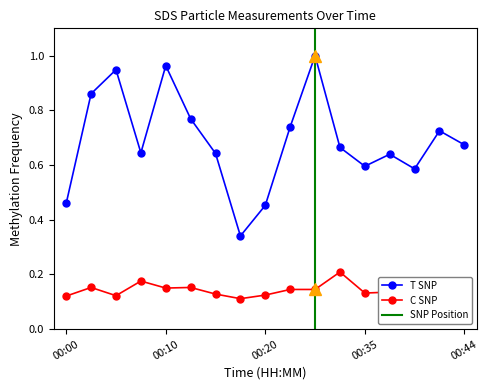

How many SDS_P2 values are between 0 and 1?

17